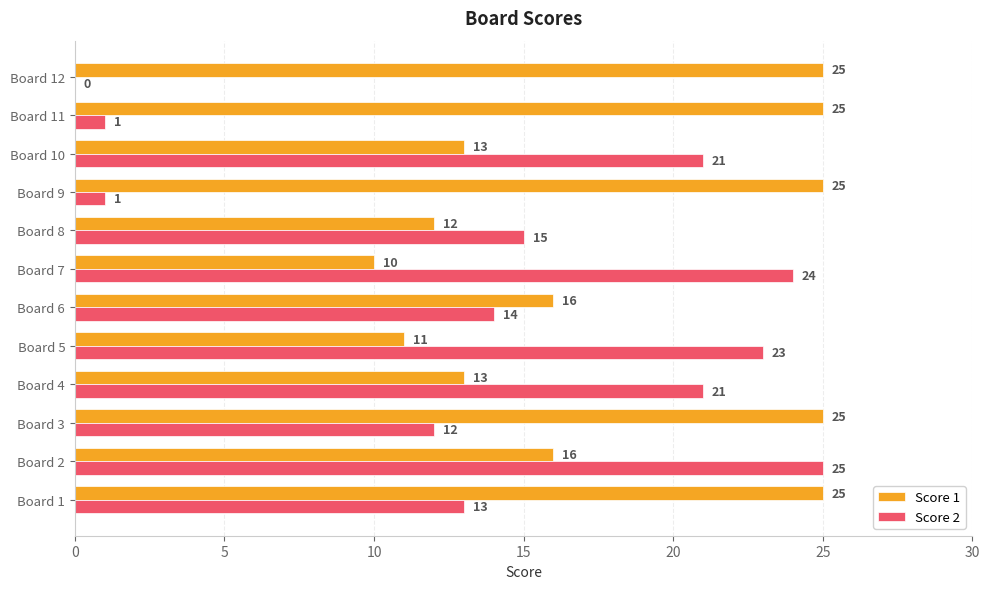

Where is Score 2 nearest to the value 12?

Board 3